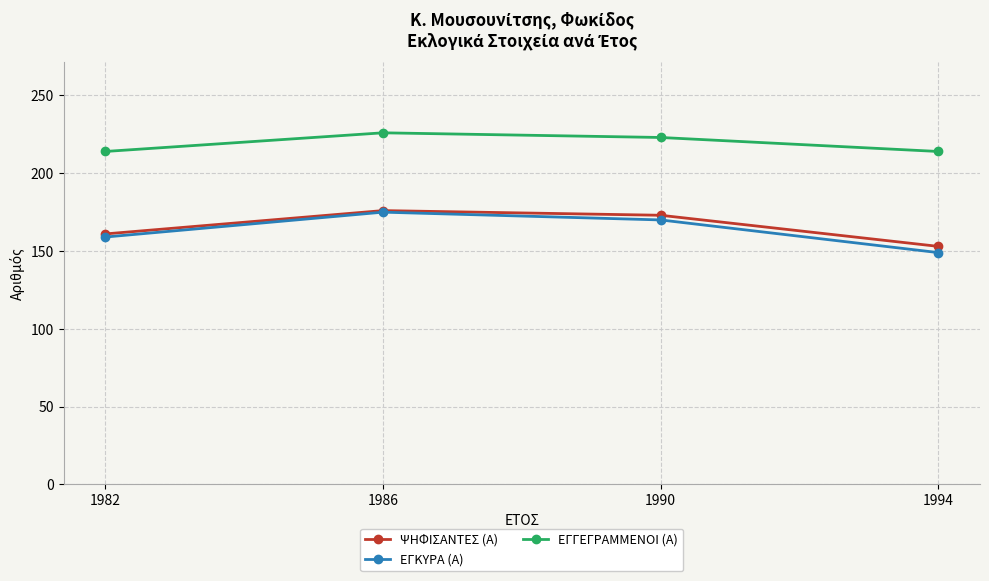

Is it true that ΕΓΓΕΓΡΑΜΜΕΝΟΙ (Α) equals 226 at 1986?

True